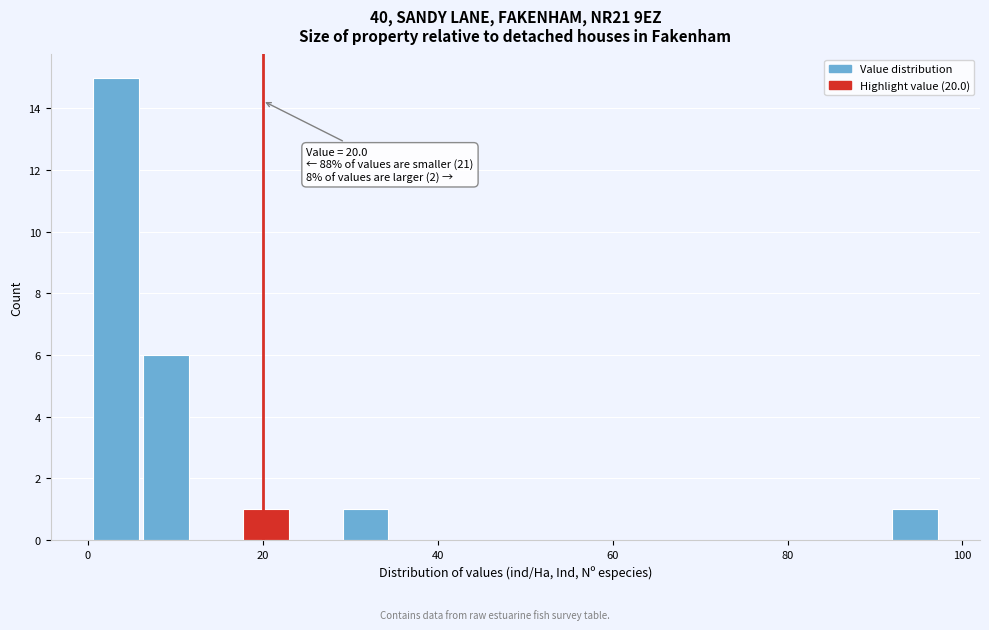

Around what value on the x-axis is the tallest bar? Give the approximate position of its centre, as read against the axis.

4